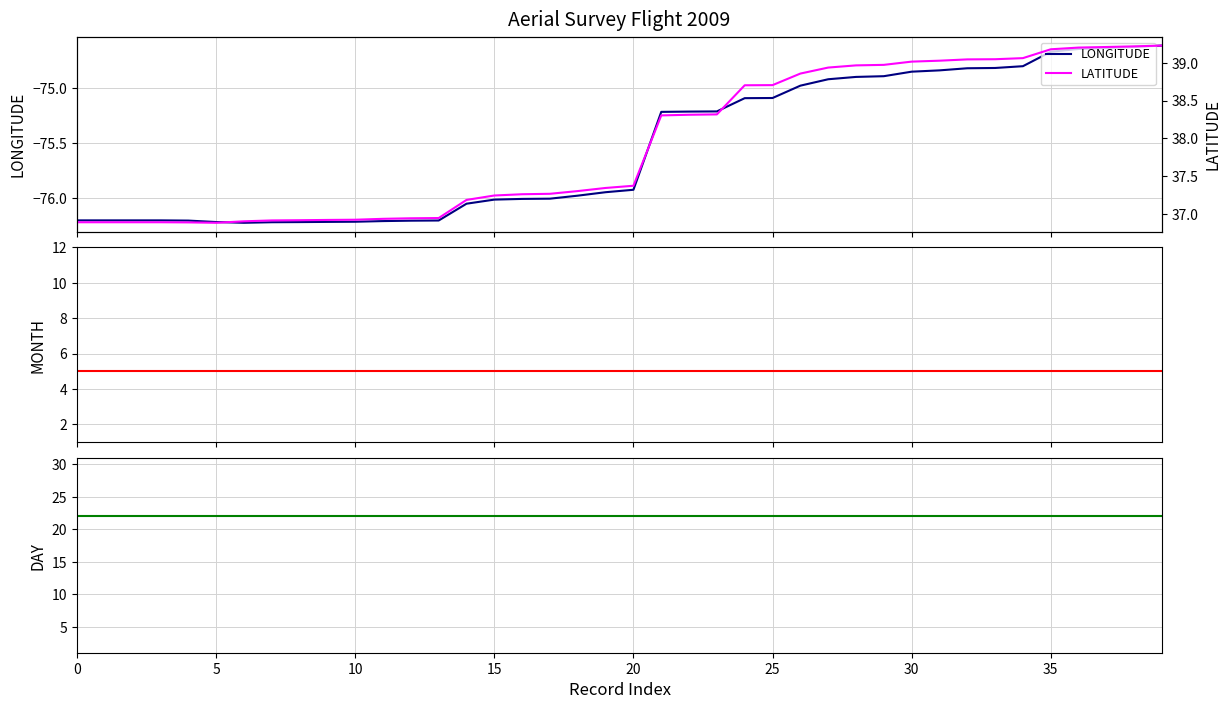

What is the sum of the LATITUDE values at 19 and 0?

74.2